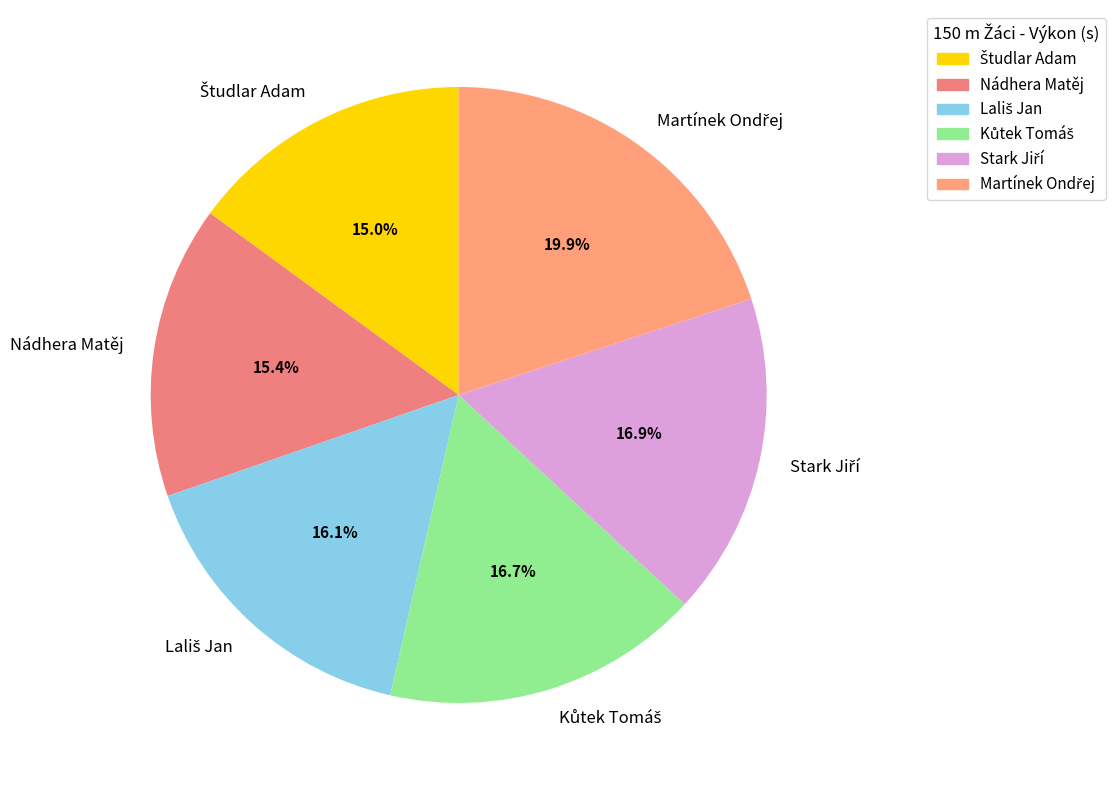

Is there a majority slice in this chart?

No